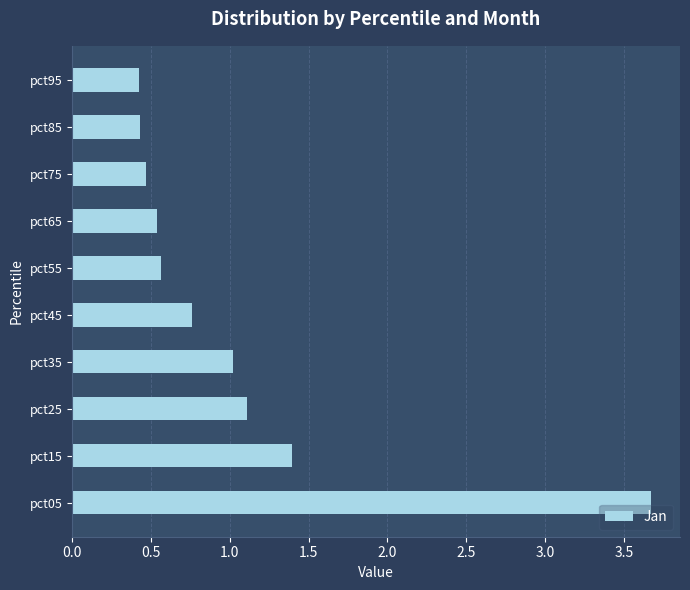

The value at pct15 is 1.4. True or false?

True